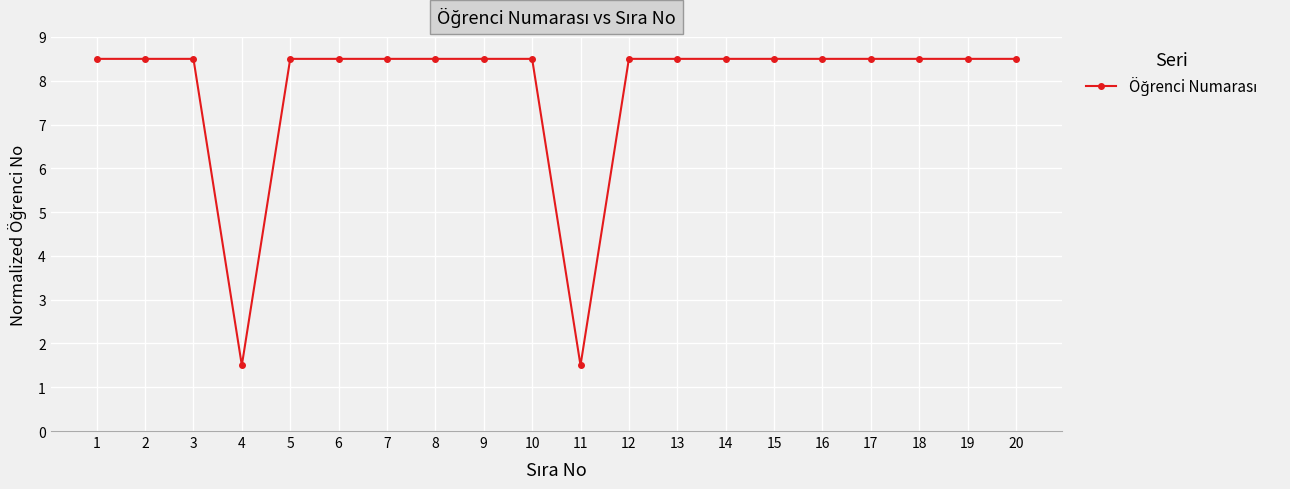

How many lines are shown in the chart?

1